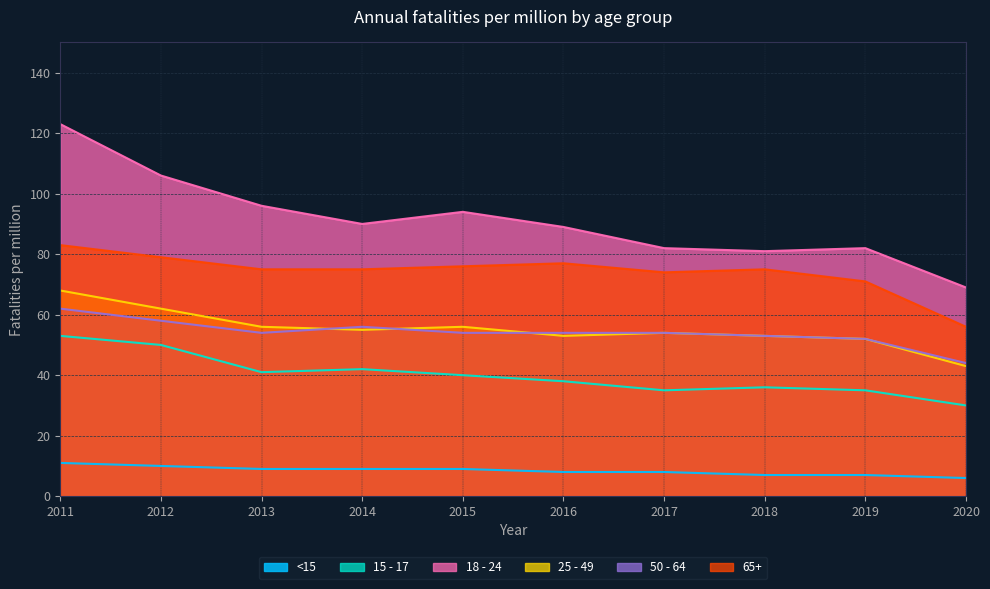

Where does the 65+ series first go above 75?

2011